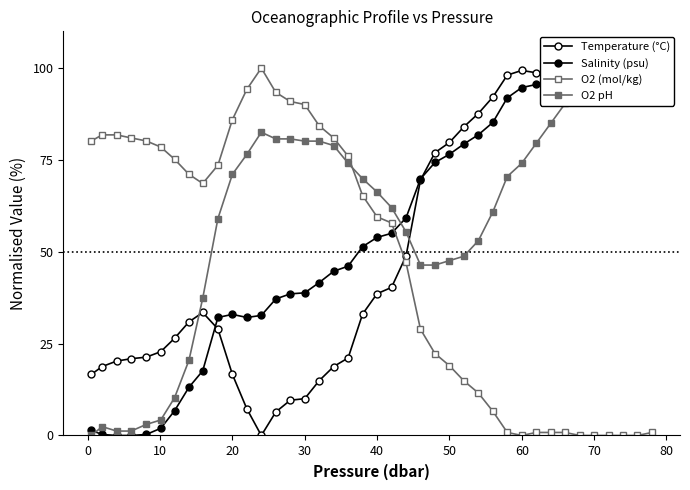

Does the chart have visible grid lines?

No